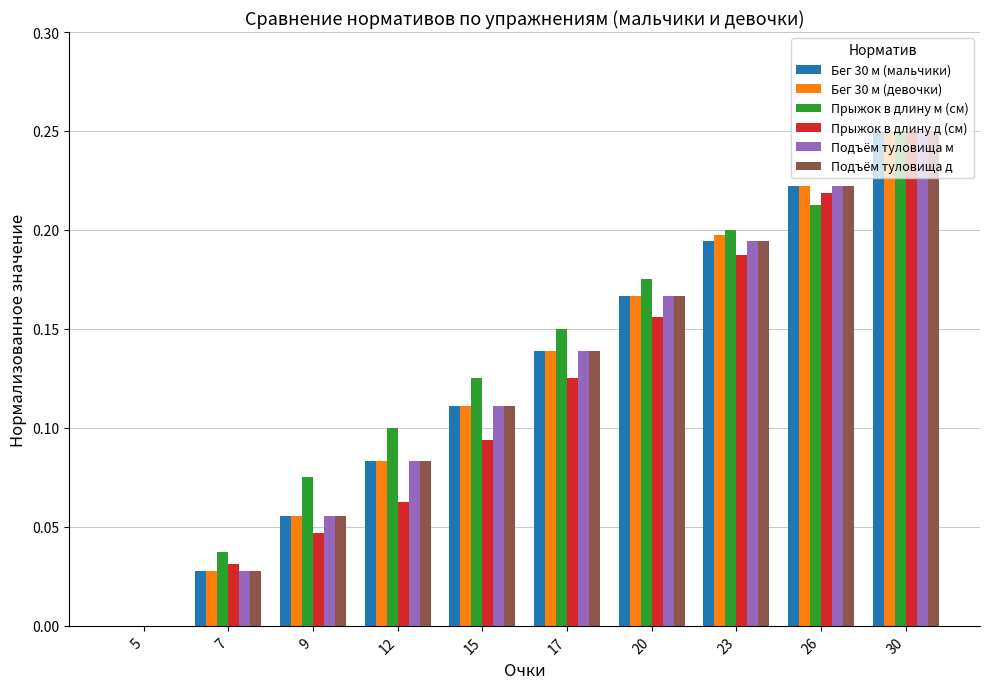

True or false: Прыжок в длину м (см) has a value of 0.3 at 23.

False